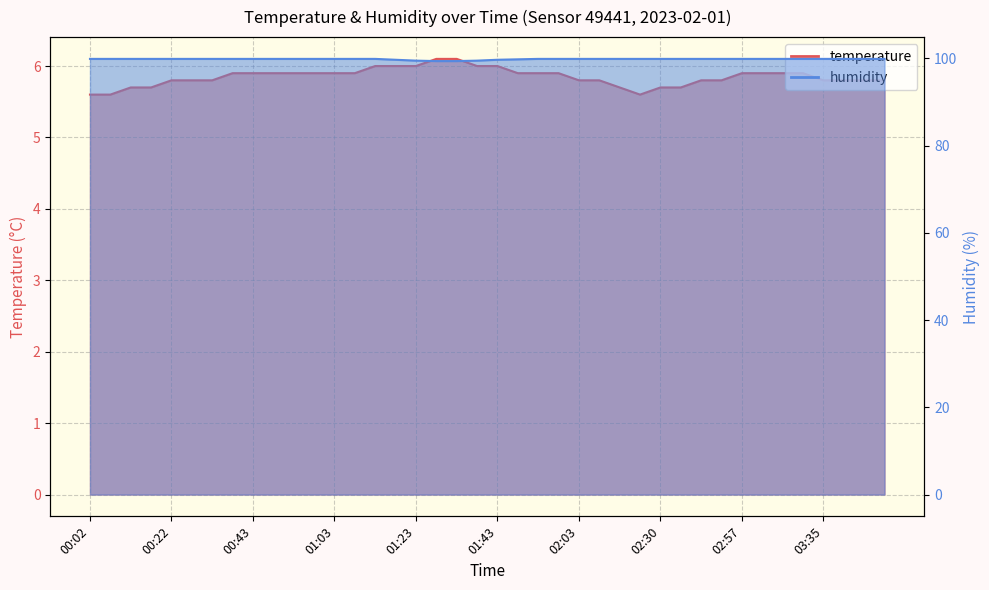

What is the sum of the humidity values at 01:28 and 00:58?

199.3